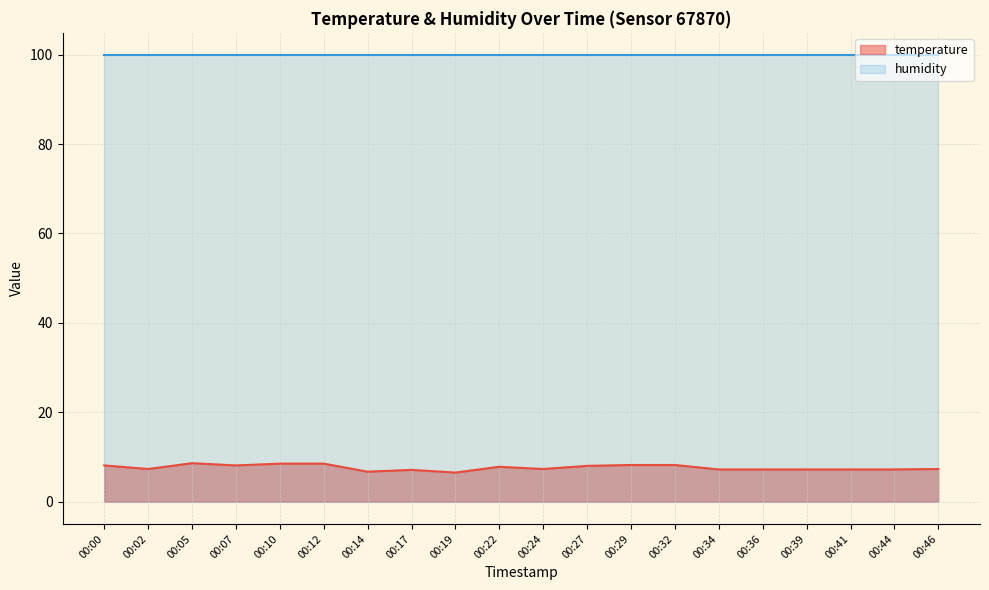

Which label corresponds to the smallest value in the chart?

00:19